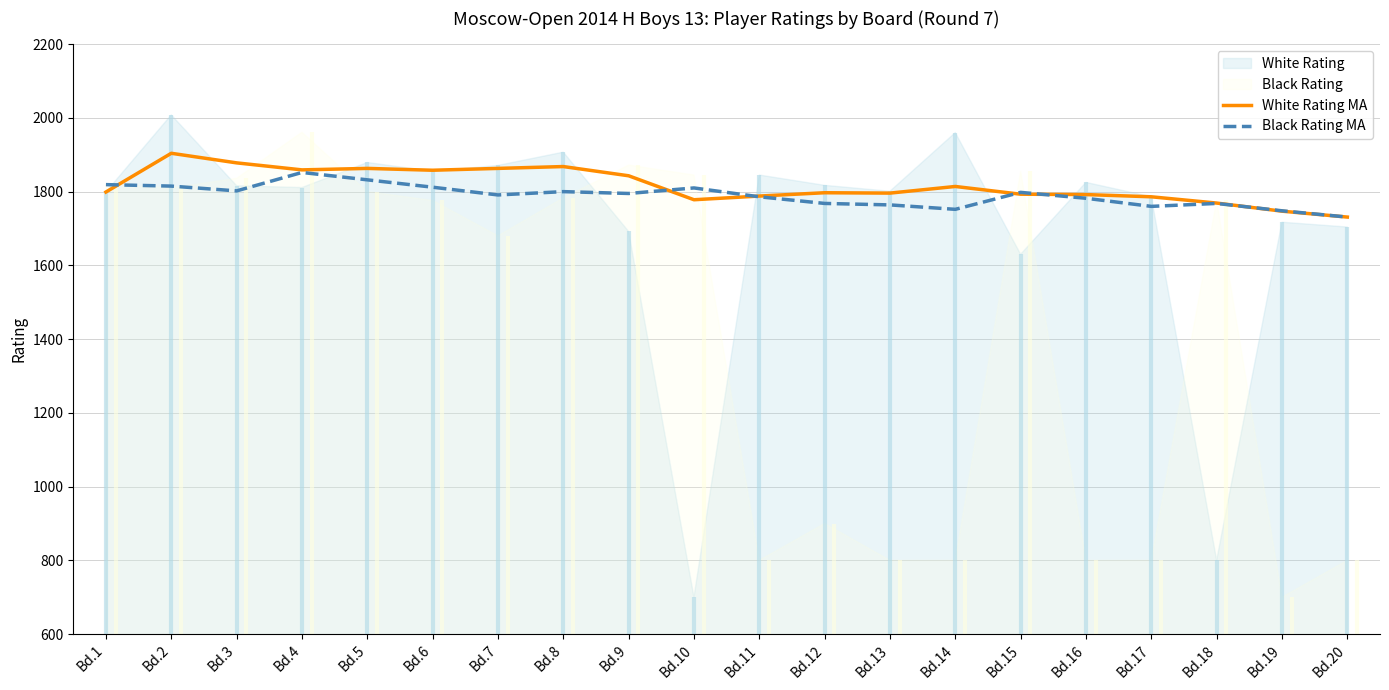

Where is the first local minimum for White Rating MA?

Bd.4